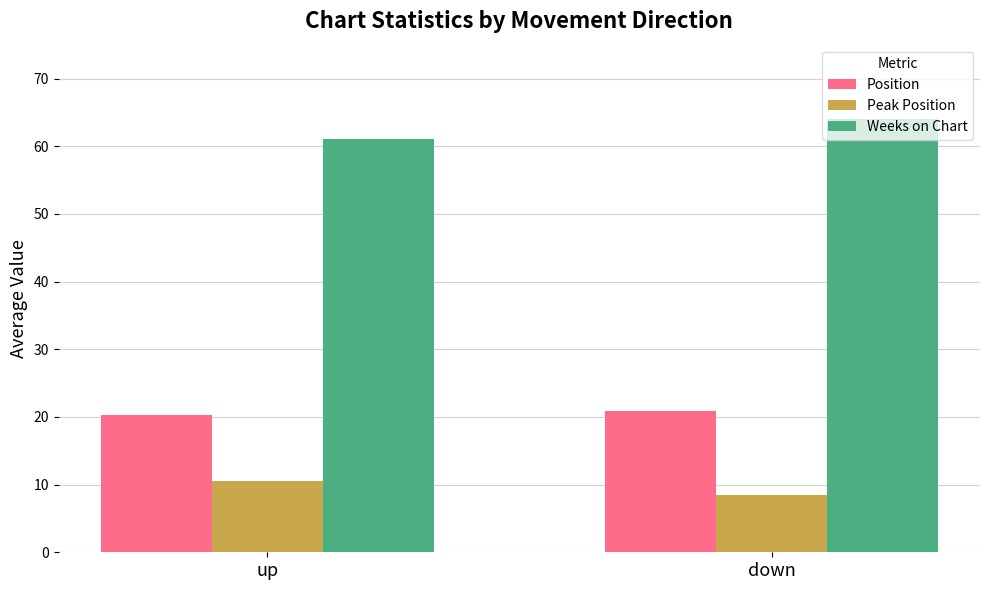

What is the difference between the Position values at up and down?

0.7